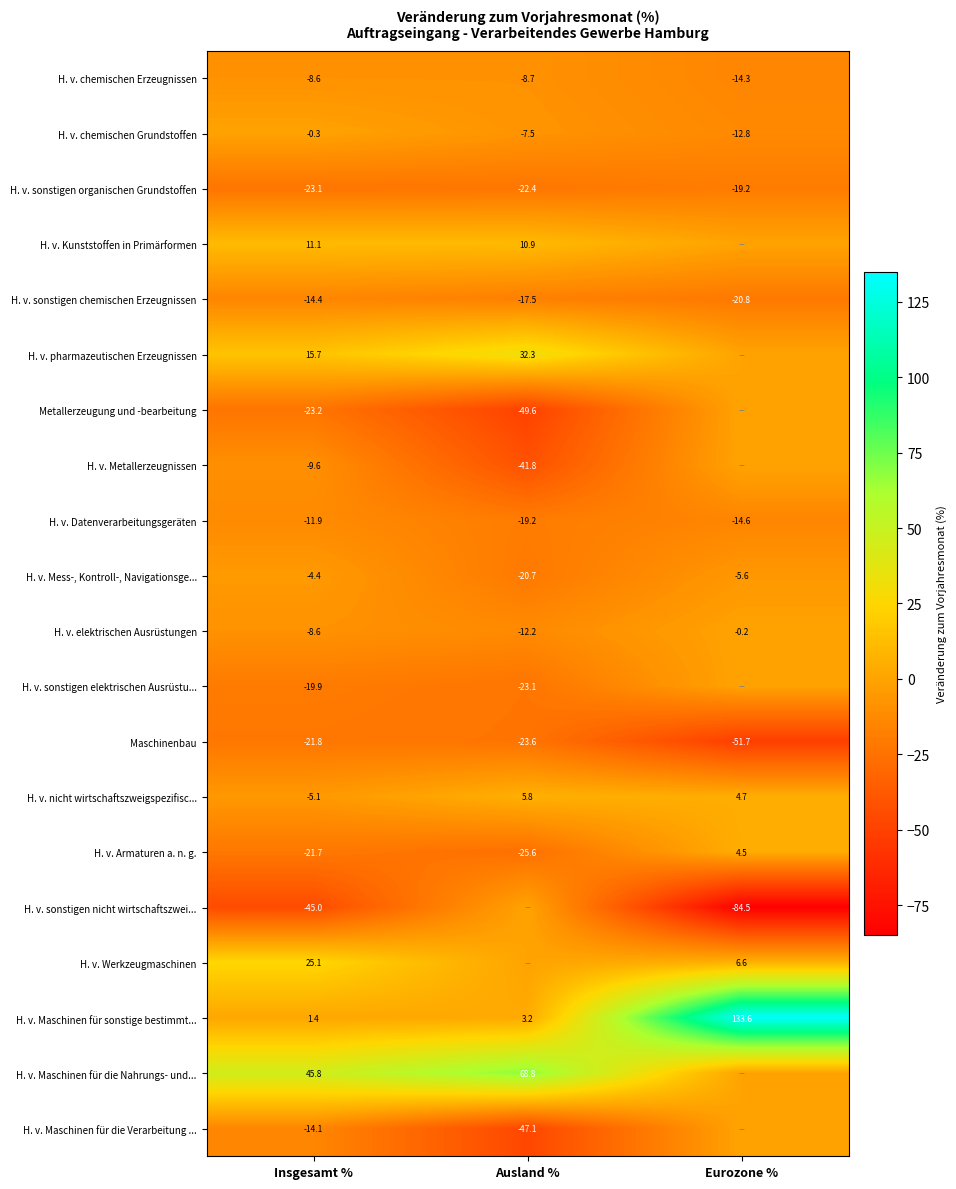

List the labels in order of H. v. Armaturen a. n. g. value, smallest first.

Ausland %, Insgesamt %, Eurozone %